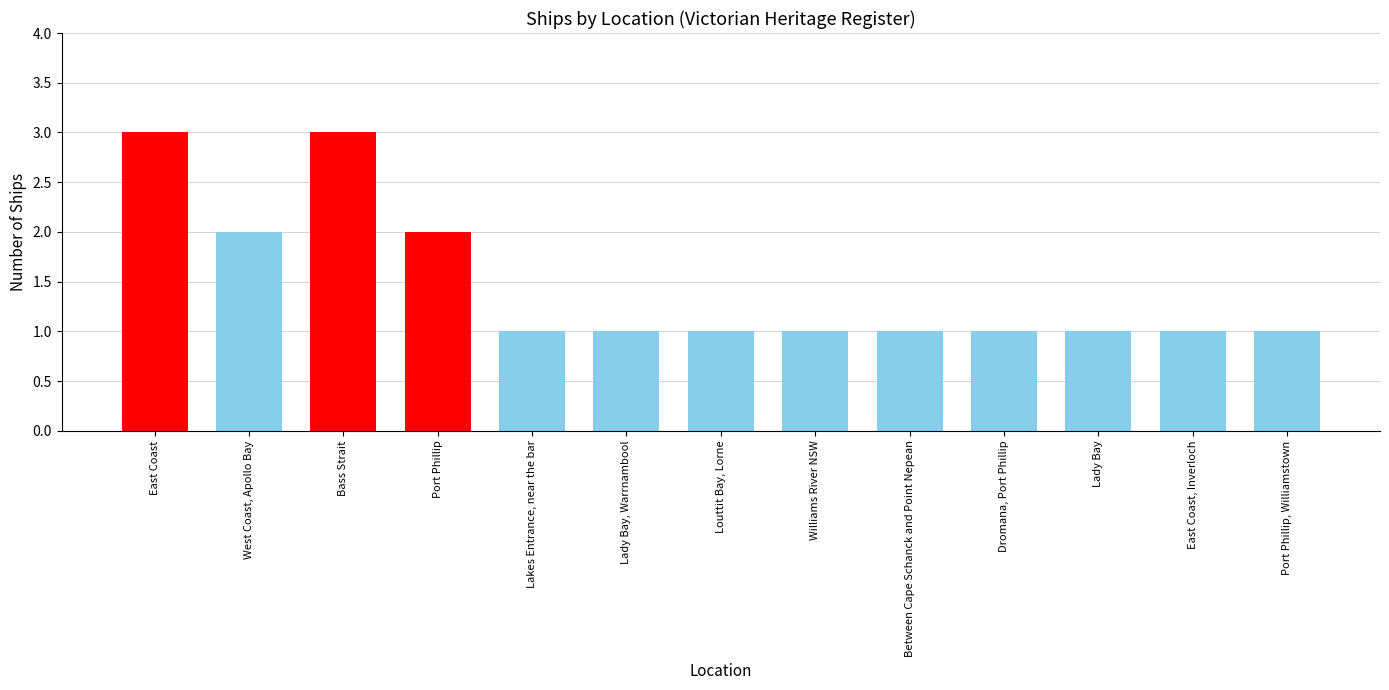

How many data points does each series have?

13